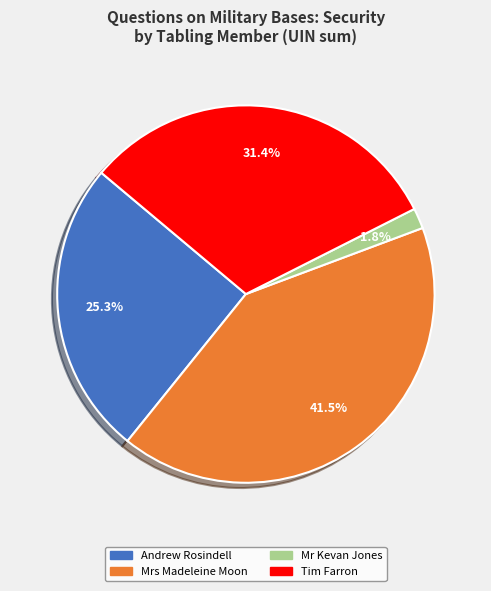

Is there a majority slice in this chart?

No